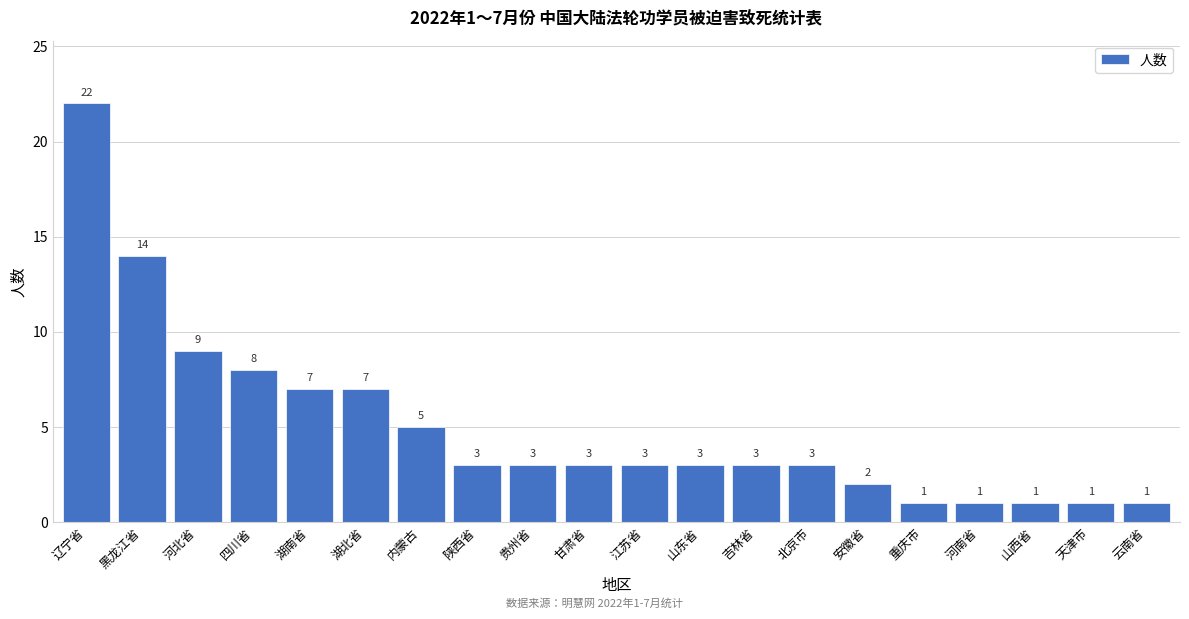

Reading right to left, extract all data points from this chart.

云南省=1	天津市=1	山西省=1	河南省=1	重庆市=1	安徽省=2	北京市=3	吉林省=3	山东省=3	江苏省=3	甘肃省=3	贵州省=3	陕西省=3	内蒙古=5	湖北省=7	湖南省=7	四川省=8	河北省=9	黑龙江省=14	辽宁省=22